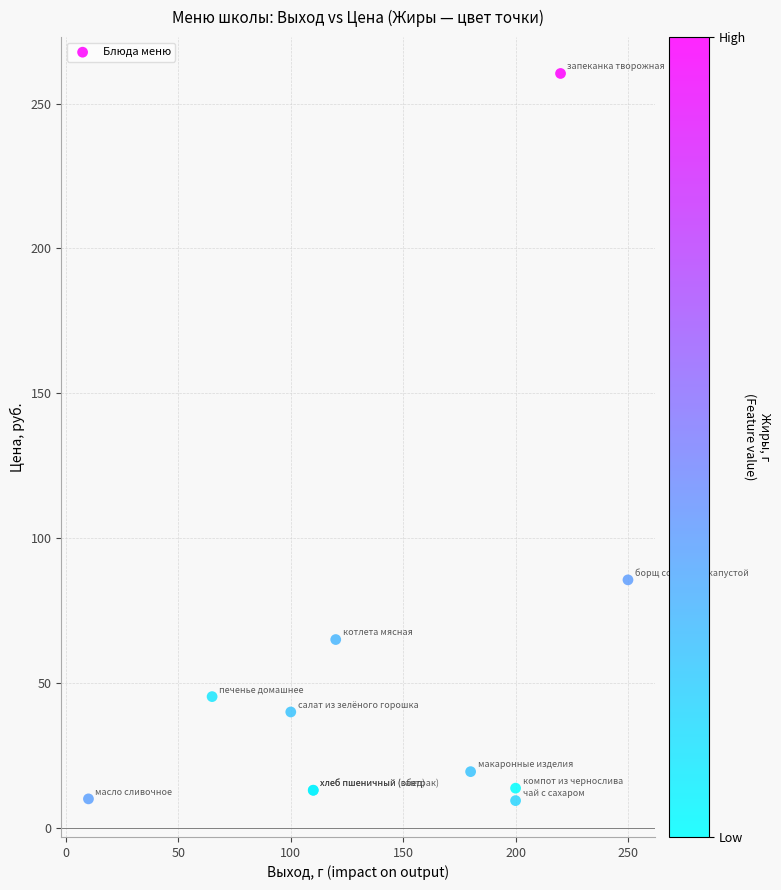

What Y value in the scatter plot is closest to 134?

85.6